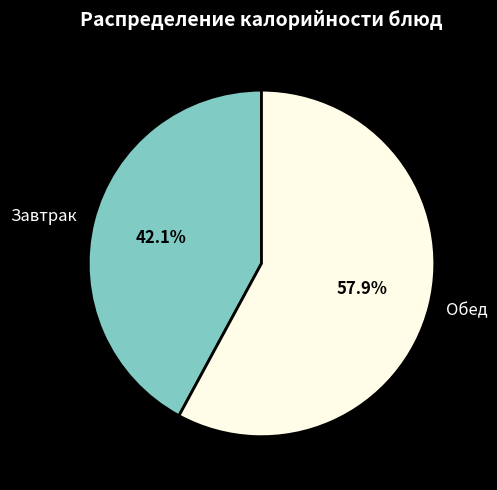

What percentage do Обед and Завтрак together represent?

100.0%